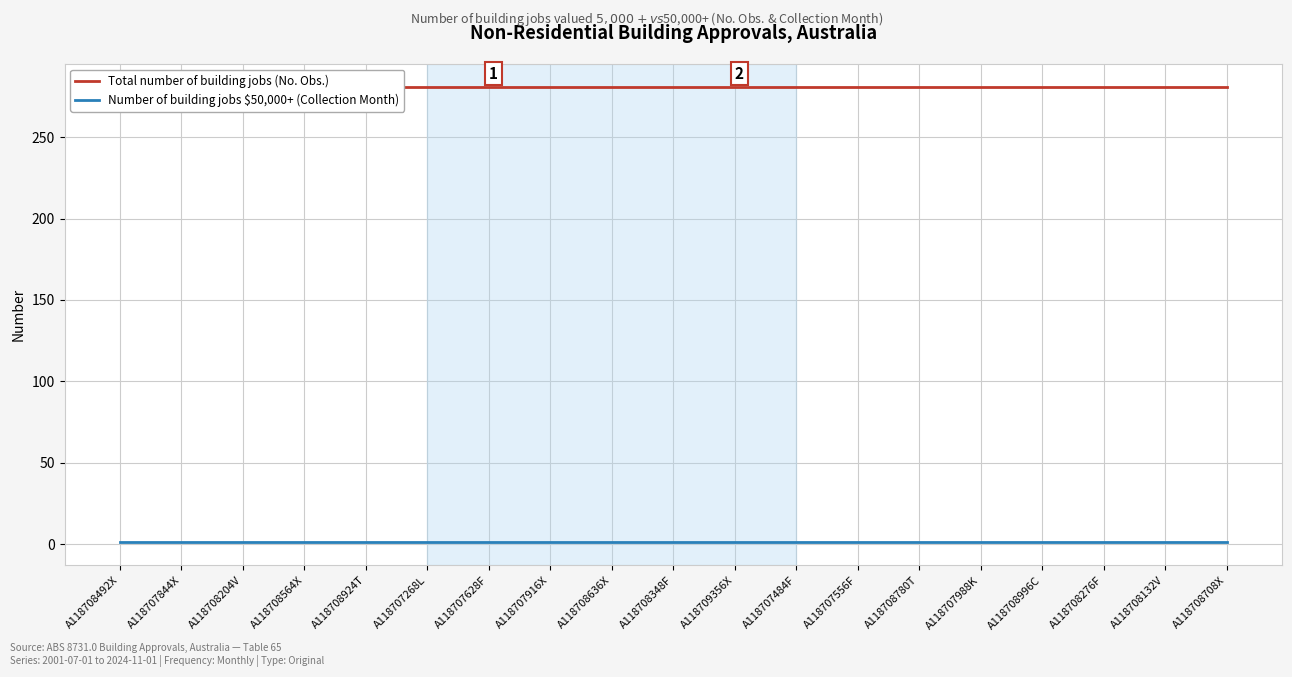

True or false: Total number of building jobs (No. Obs.) and Number of building jobs $50,000+ (Collection Month) intersect in this chart.

False